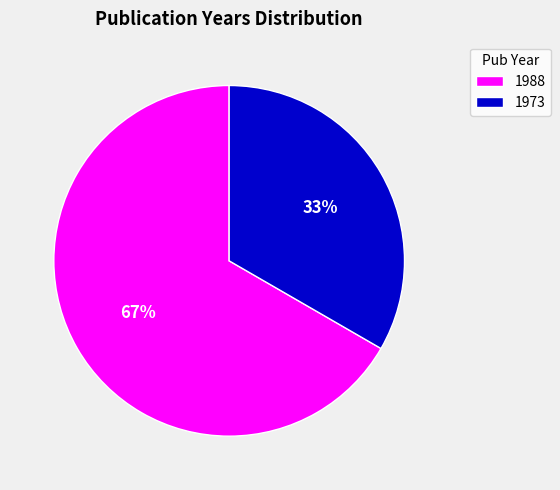

How many slices are in this pie chart?

2